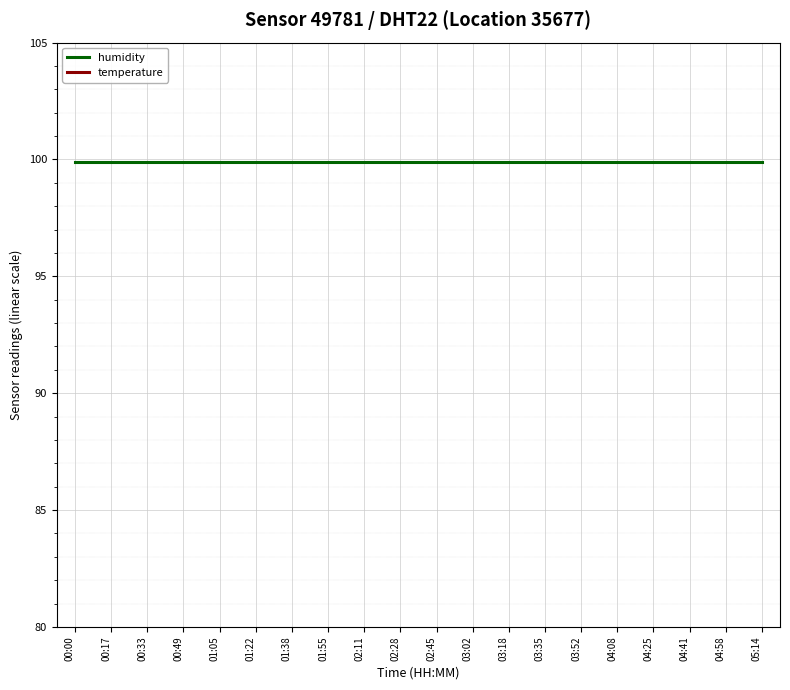

True or false: humidity has a value of 58.2 at 00:00.

False